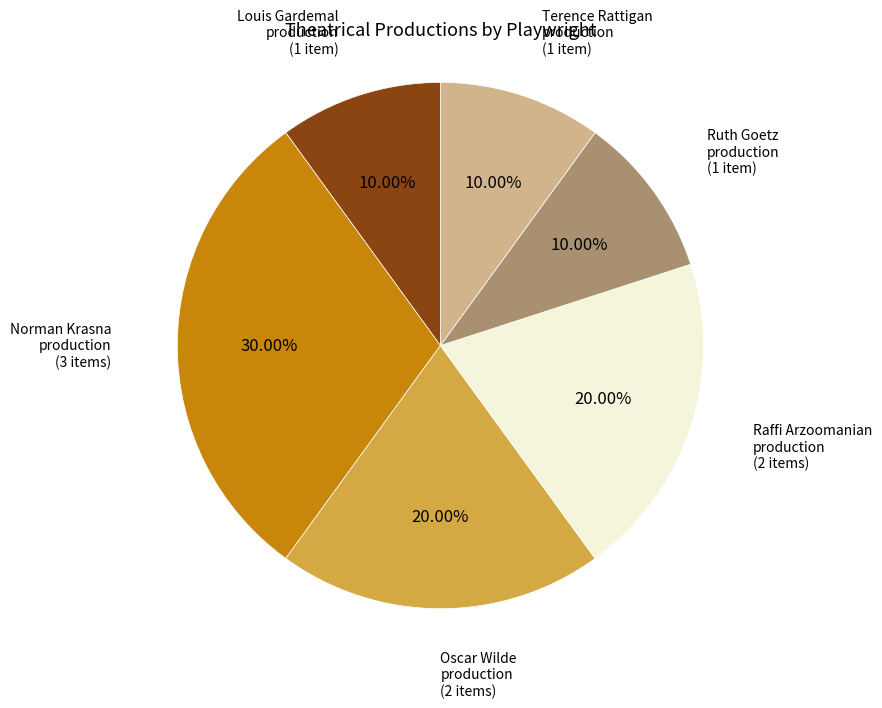

How many segments does this pie chart have?

6